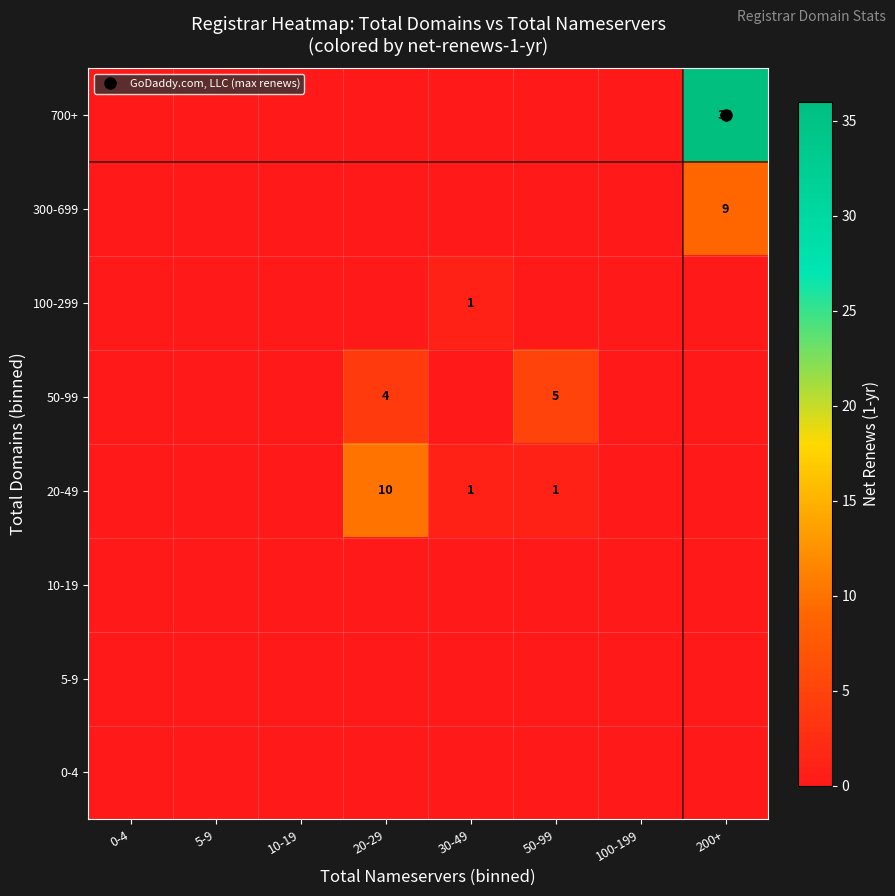

At which category is the sum across all series the highest?

200+